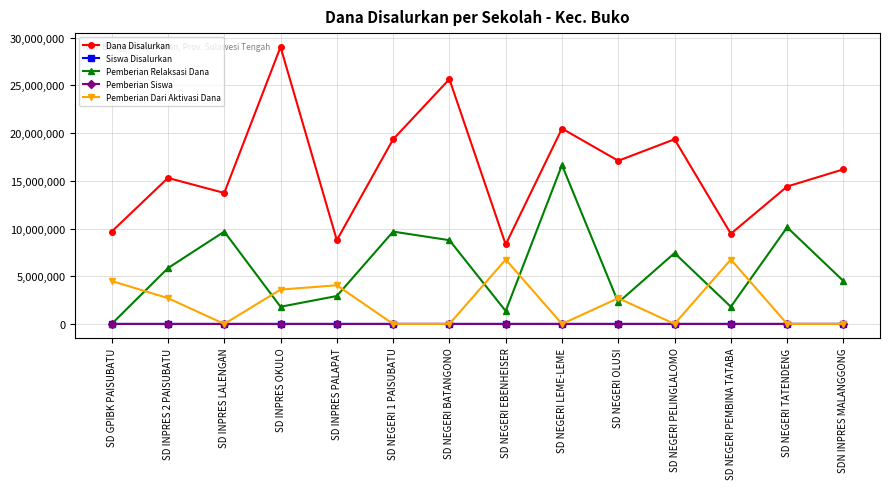

In Pemberian Dari Aktivasi Dana, how many points are higher than both neighbors (excluding endpoints)?

4